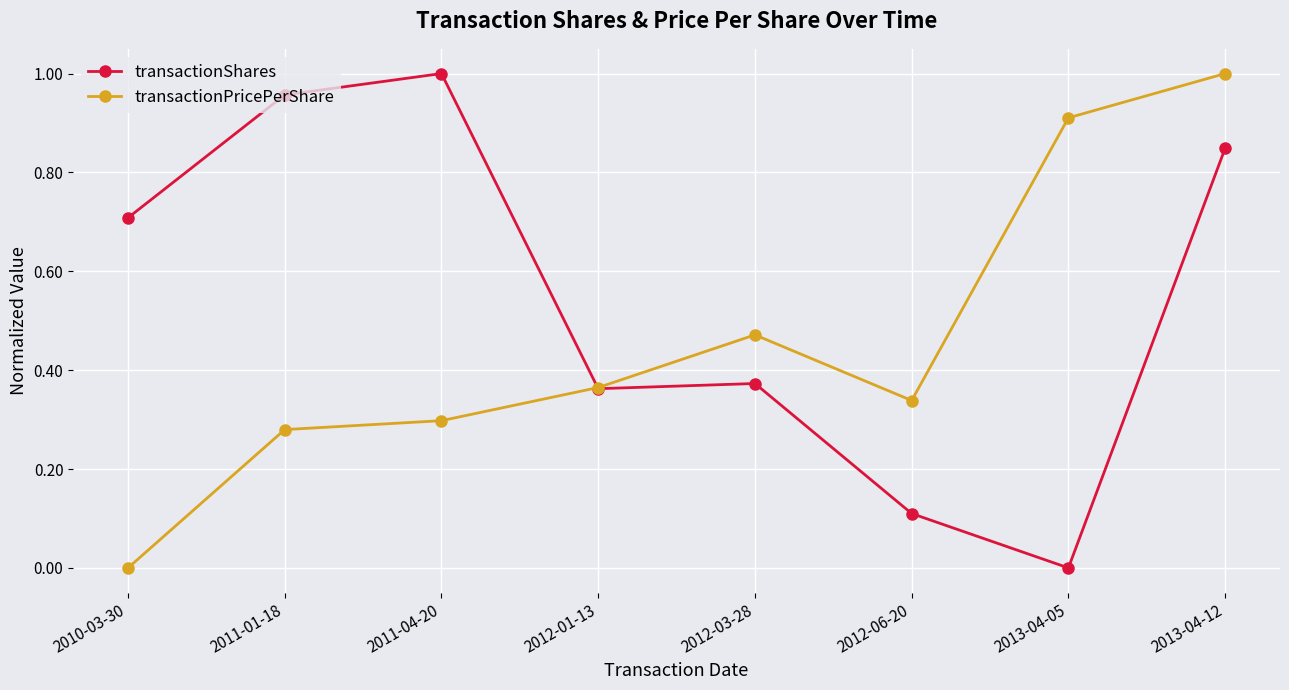

How many values in the transactionPricePerShare series exceed 0?

7